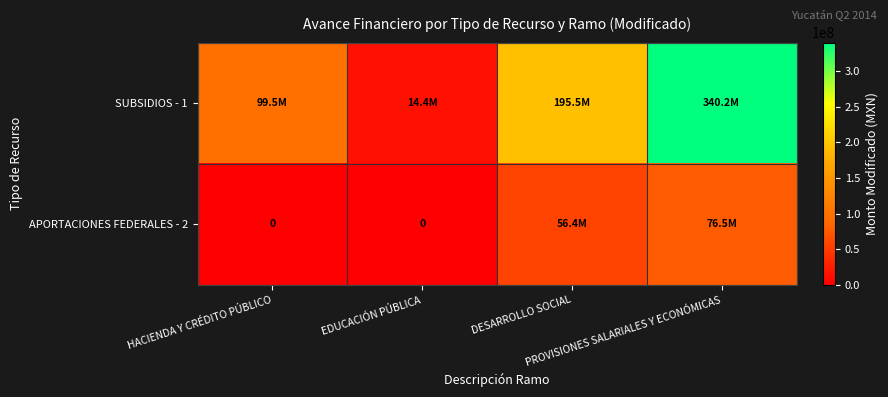

How many categories are shown in the chart?

4